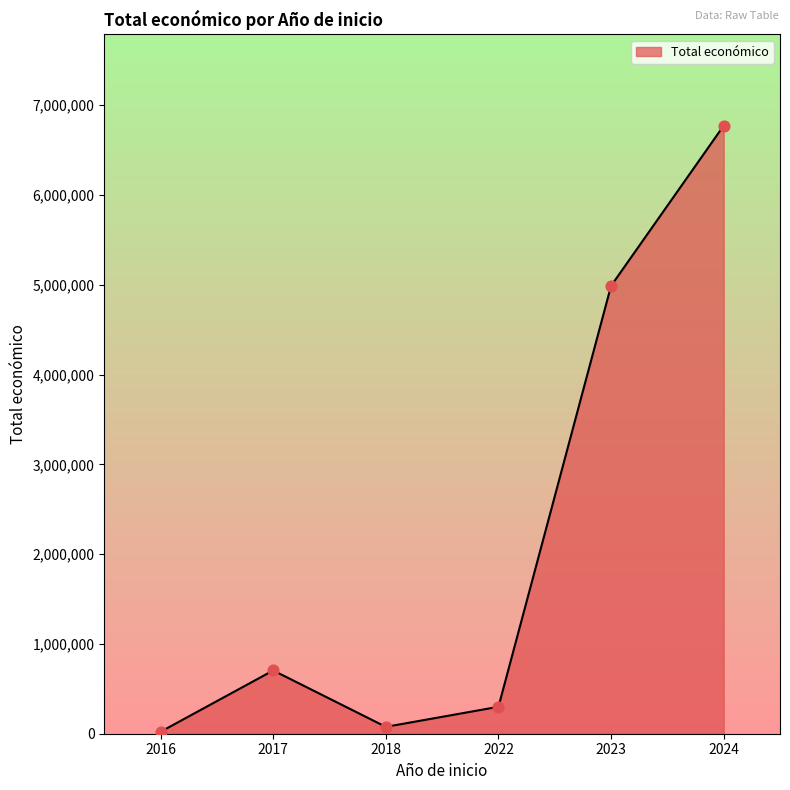

Is it true that the value at 2024 is 1868369?

False